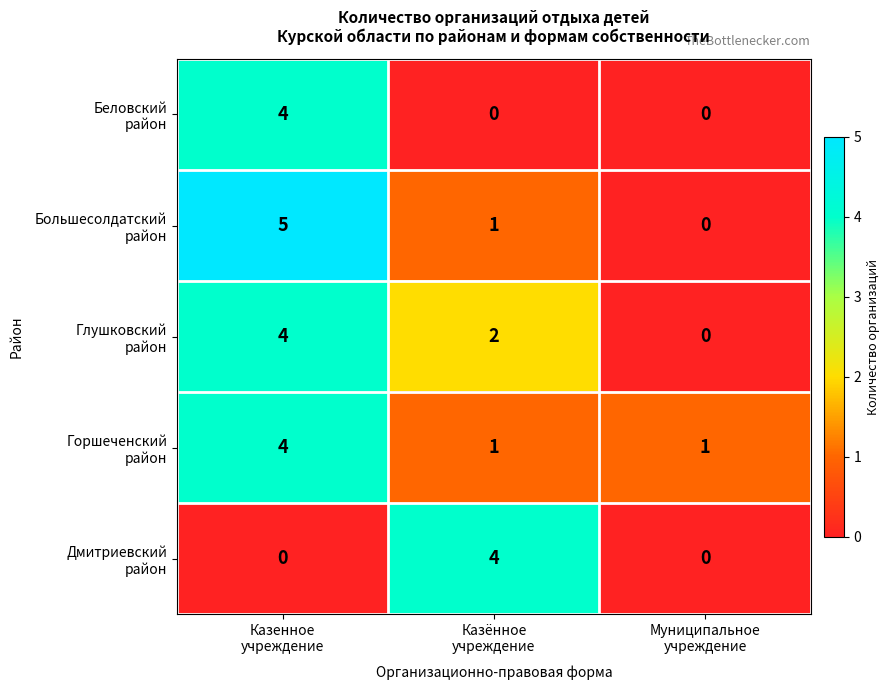

What is the maximum value shown in the chart?

5